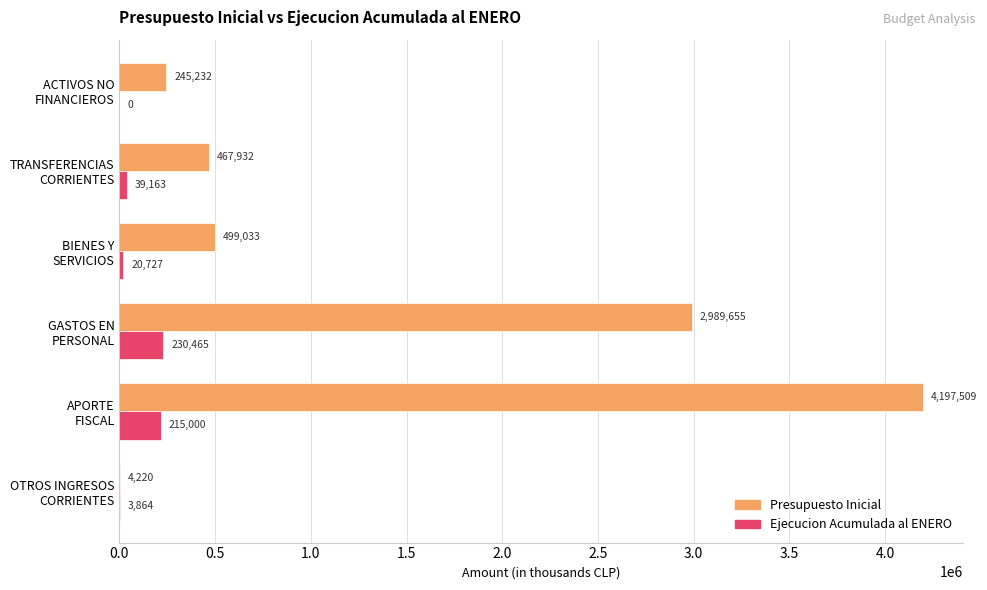

Which series has the largest total across all categories?

Presupuesto Inicial